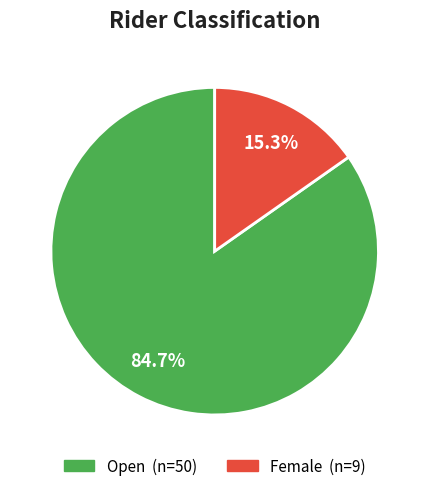

How many slices are in this pie chart?

2